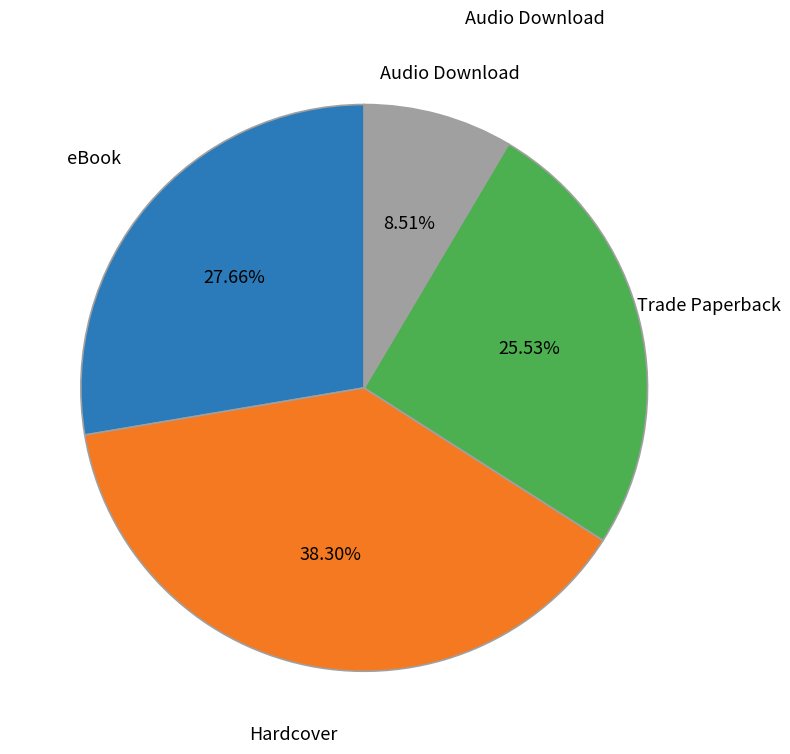

What is the ratio of the value at Trade Paperback to the value at Audio Download?

3.0